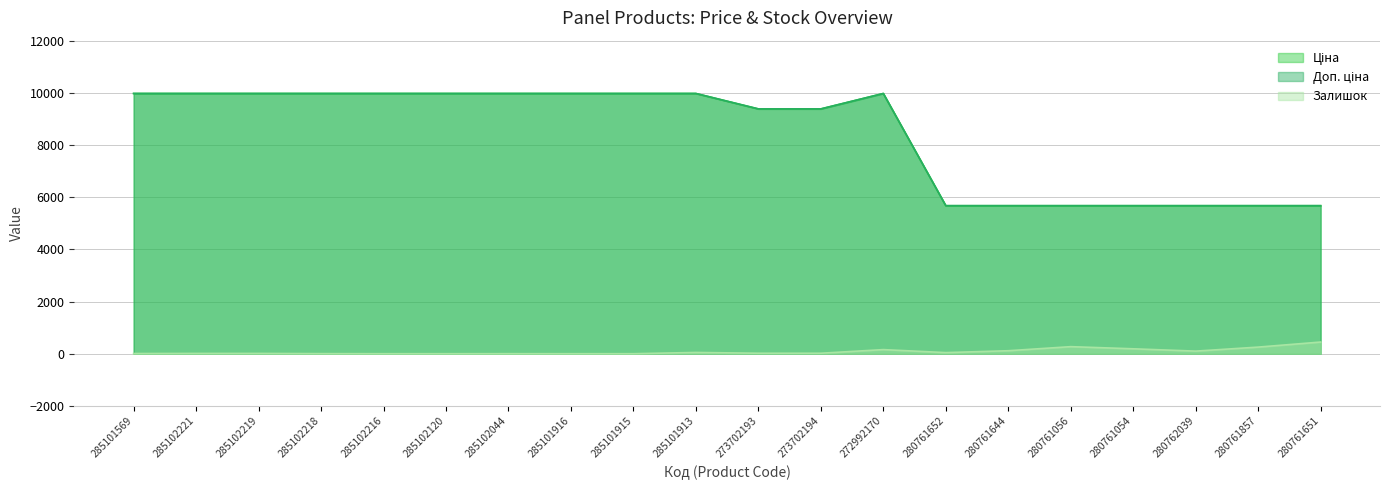

What are all the series names shown in the legend?

Ціна, Доп. ціна, Залишок